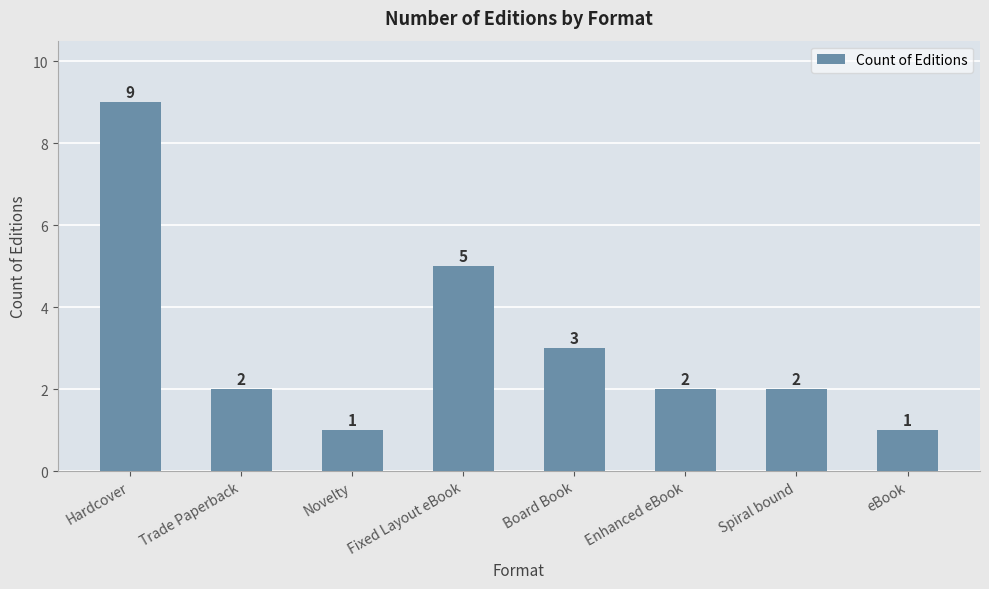

What is the average value?

3